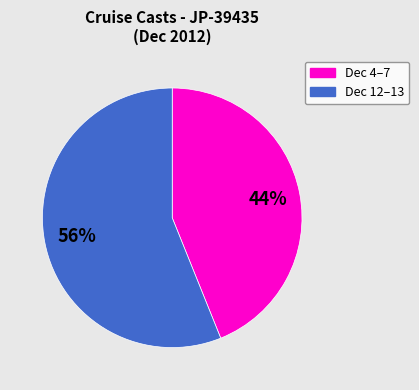

To the nearest percent, what is the difference between the largest and smallest slice percentages?

12%